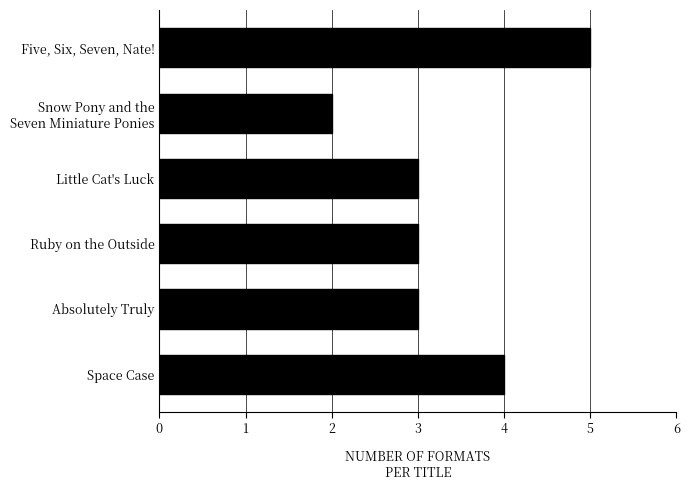

Read the value at Space Case.

4